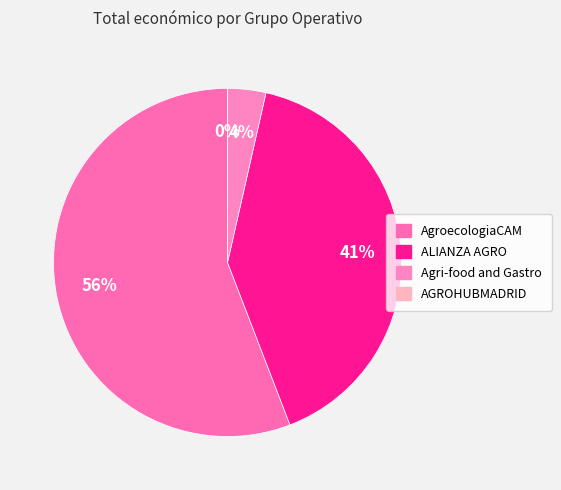

What is the change in value from ALIANZA AGRO to Agri-food and Gastro?

-109520